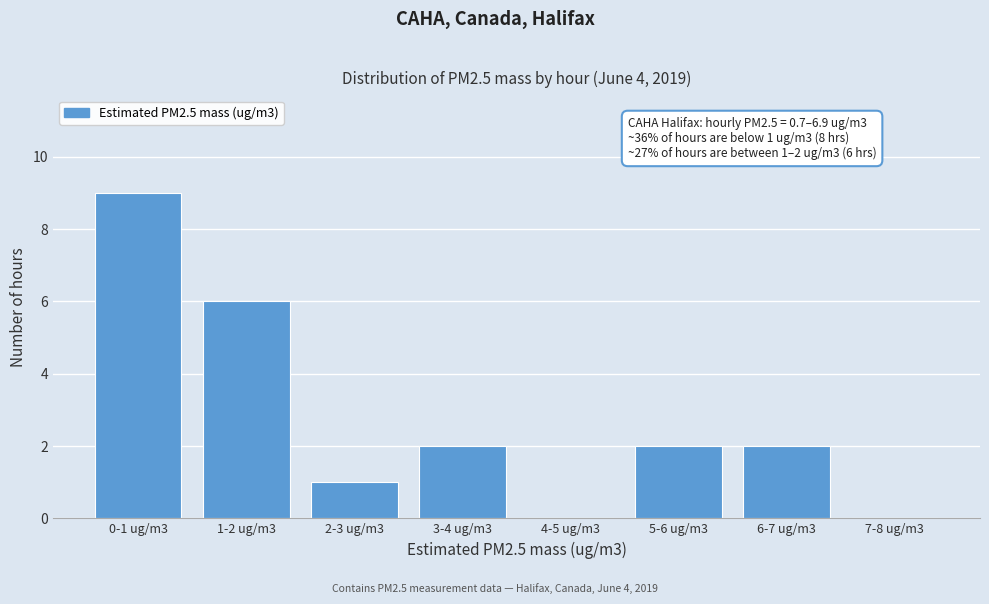

Reading right to left, what are all the values shown in this chart?

7-8 ug/m3=0	6-7 ug/m3=2	5-6 ug/m3=2	4-5 ug/m3=0	3-4 ug/m3=2	2-3 ug/m3=1	1-2 ug/m3=6	0-1 ug/m3=9